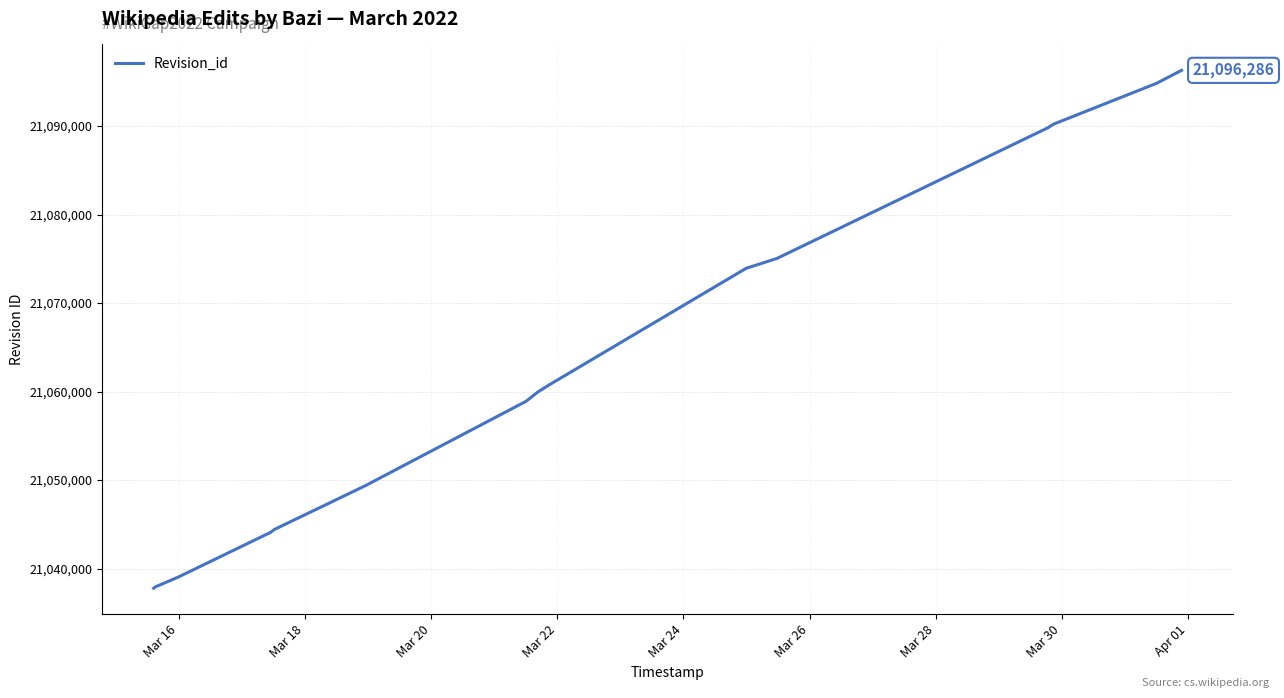

What is the greatest value displayed?

21096286